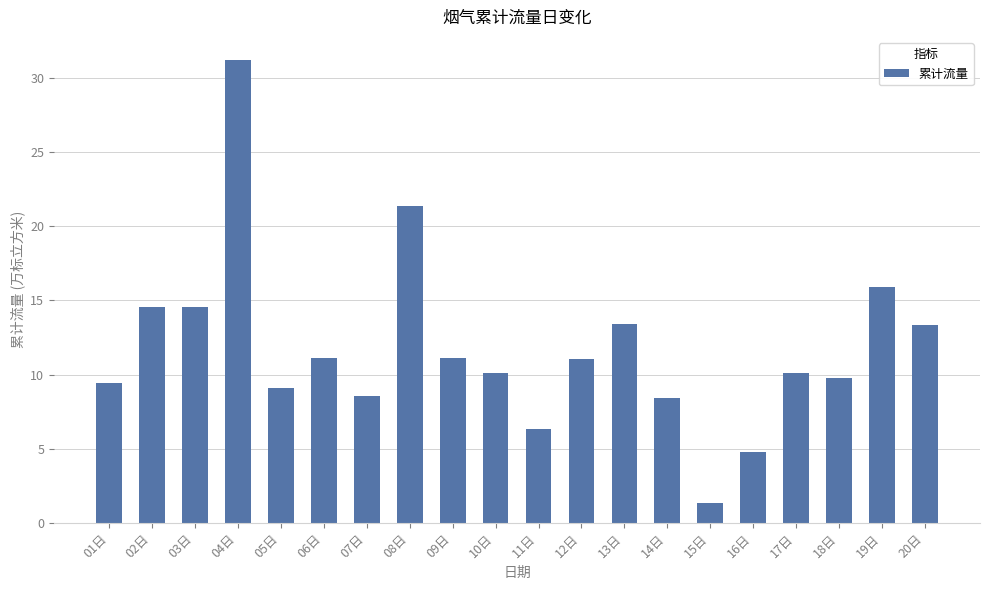

What is the difference between the values at 08日 and 18日?

11.6